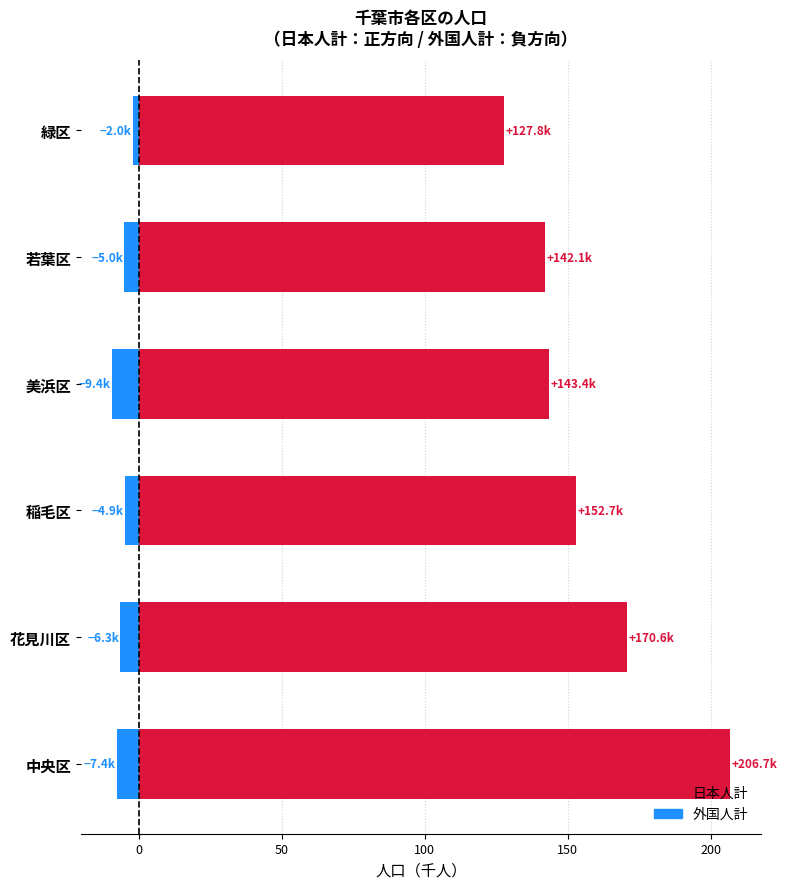

Between 稲毛区 and 若葉区, which series saw the biggest shift?

日本人計